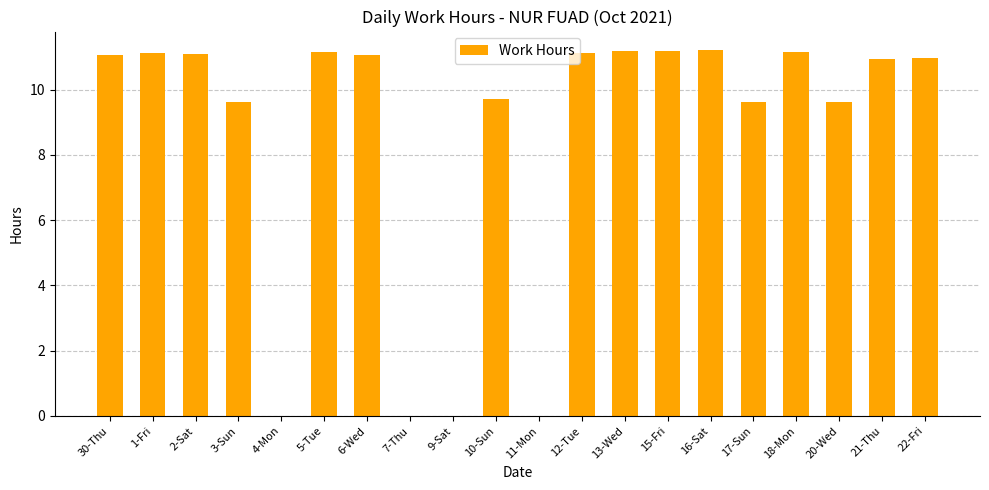

Where does the data first go above 11?

30-Thu